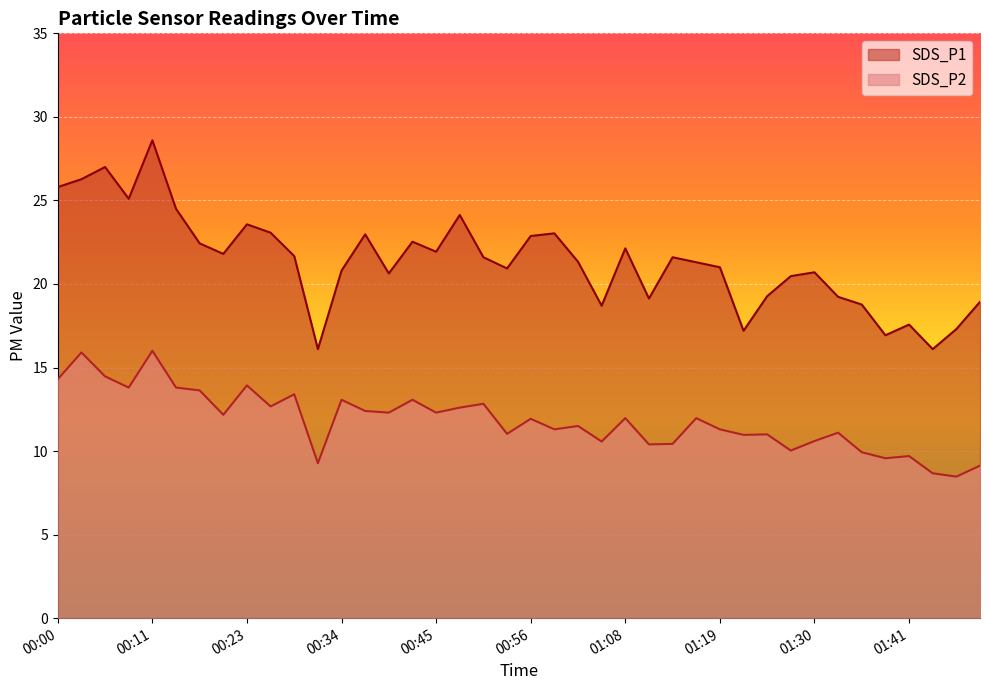

What is the total value across all series at 01:24?

30.3